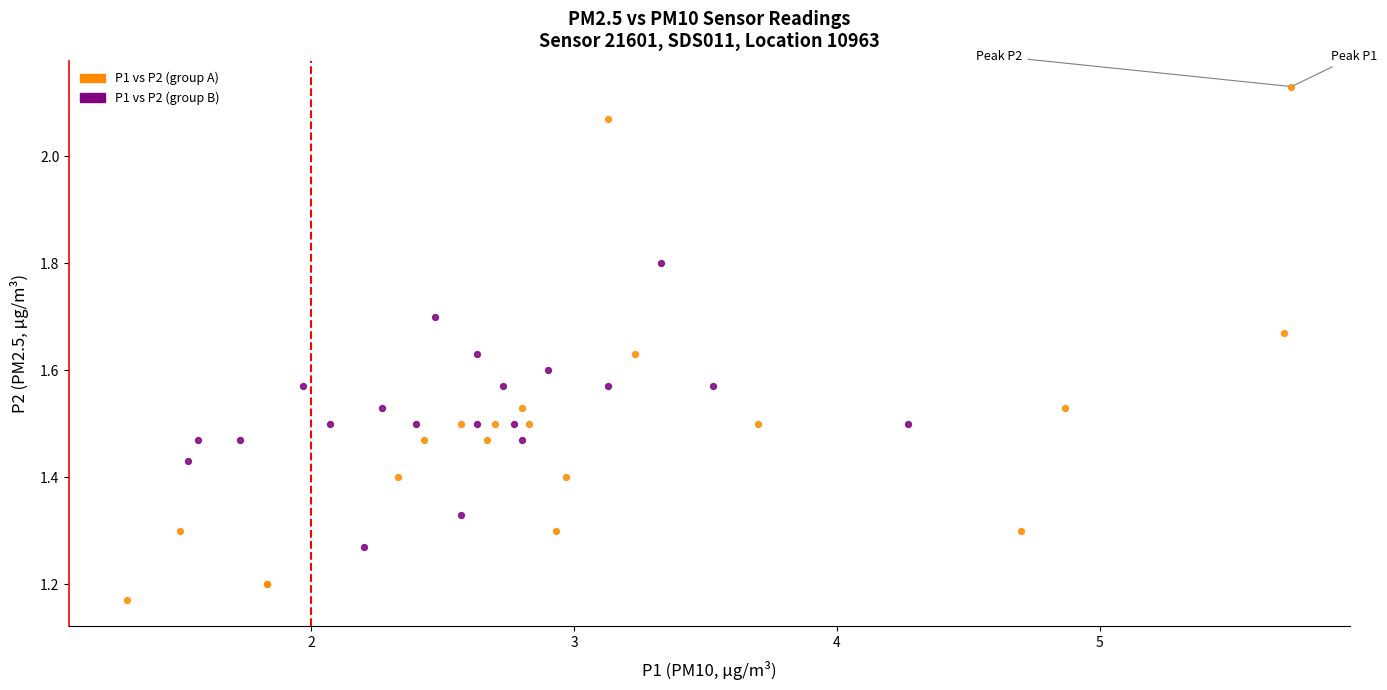

Which series has the largest Y range (max minus min)?

P1 vs P2 (group A)